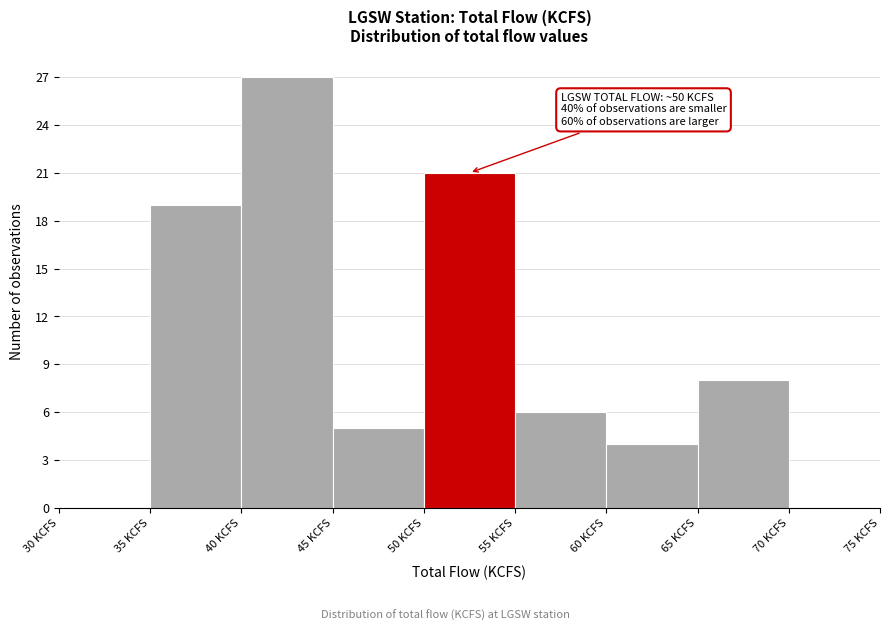

Which range on the x-axis has the tallest bar?

40 to 45